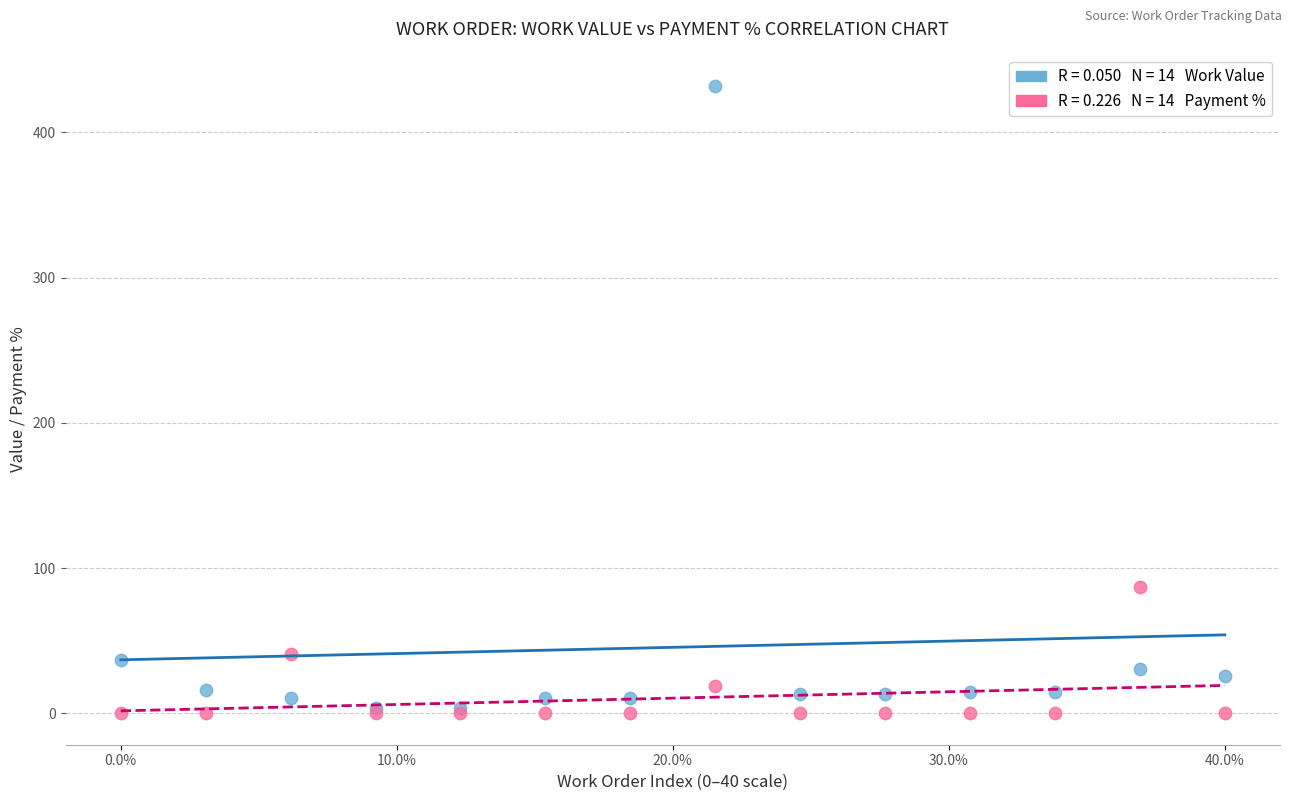

Across all series, what Y value is closest to 215?

87.2